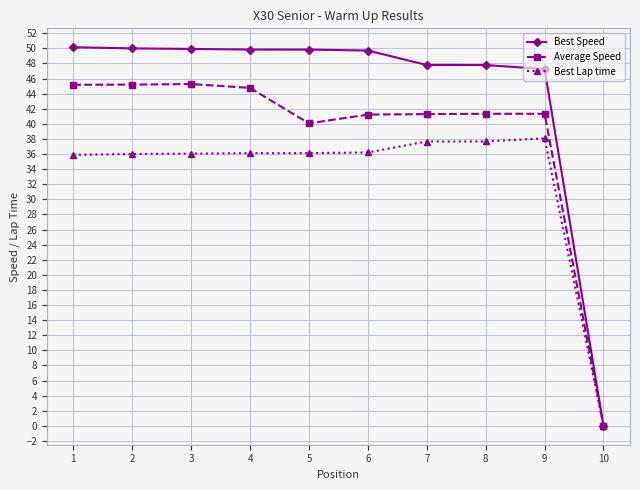

At how many categories does at least one series exceed 42?

9